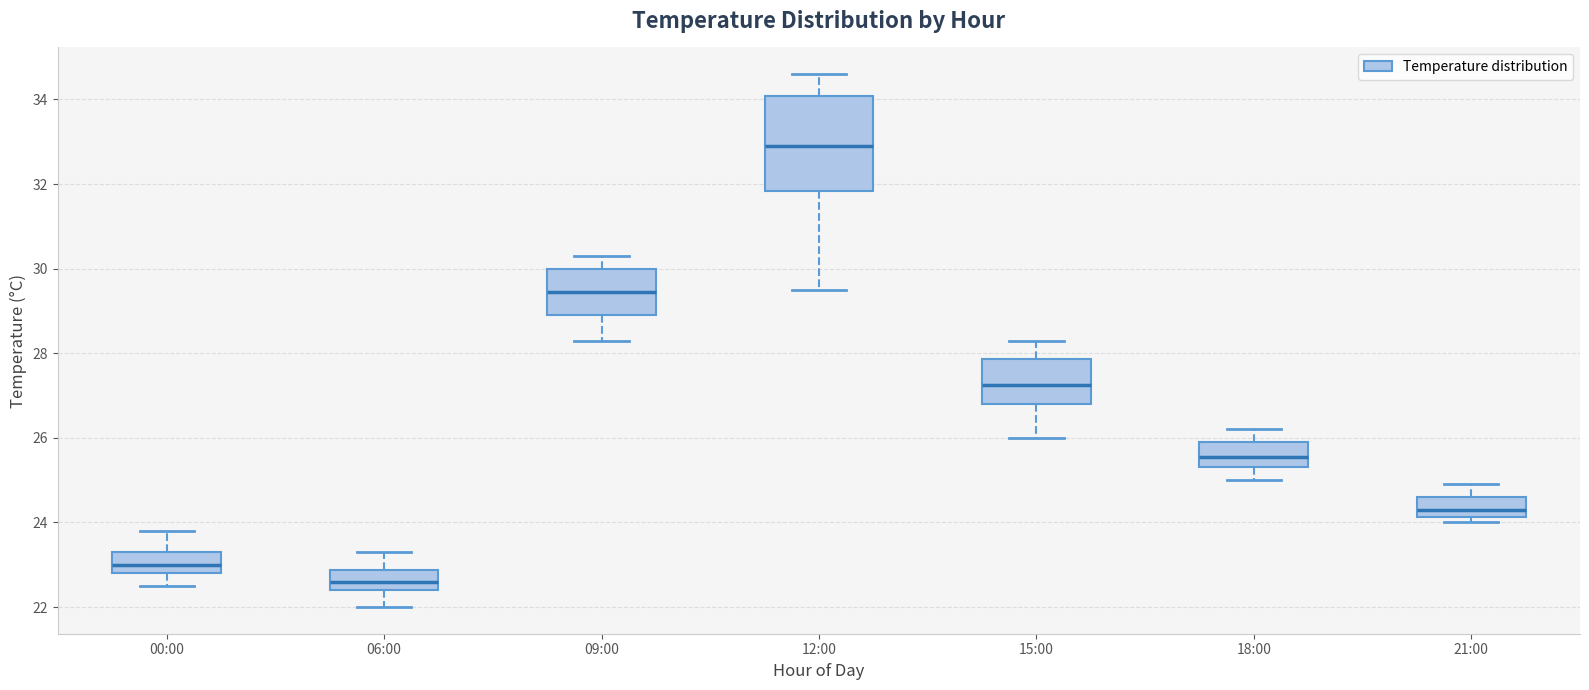

Which box's median line is the highest?

12:00